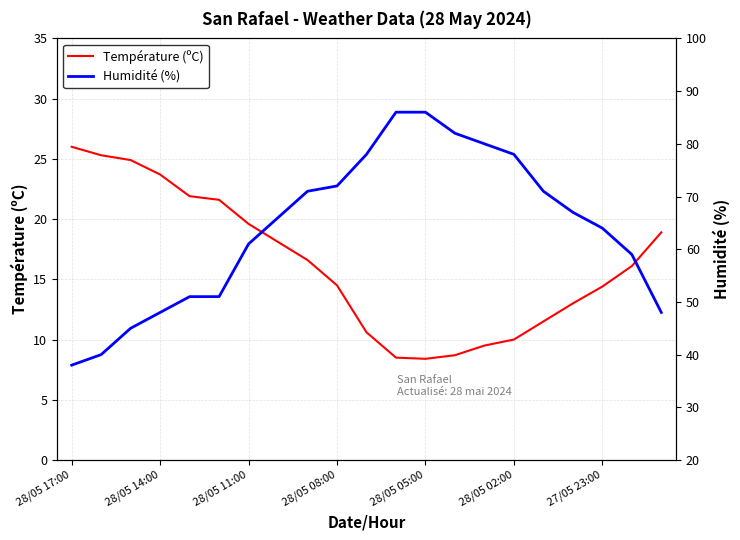

What position from the left is 11?

12